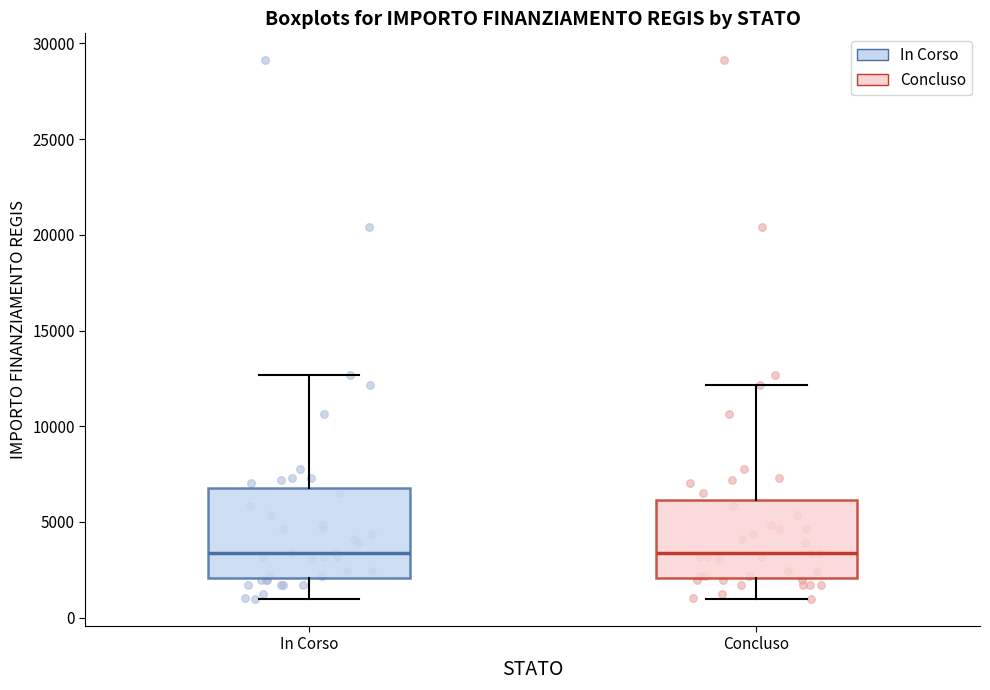

Reading left to right, read every box against the y-axis: the position of its median line, the range the box covers, and the ends of its whiskers. The values are not printed on the chart, so give them approximately, as read against the axis.

In Corso: median 3500, box 2000 to 7000, whiskers 1000 to 12500
Concluso: median 3500, box 2000 to 6000, whiskers 1000 to 12000